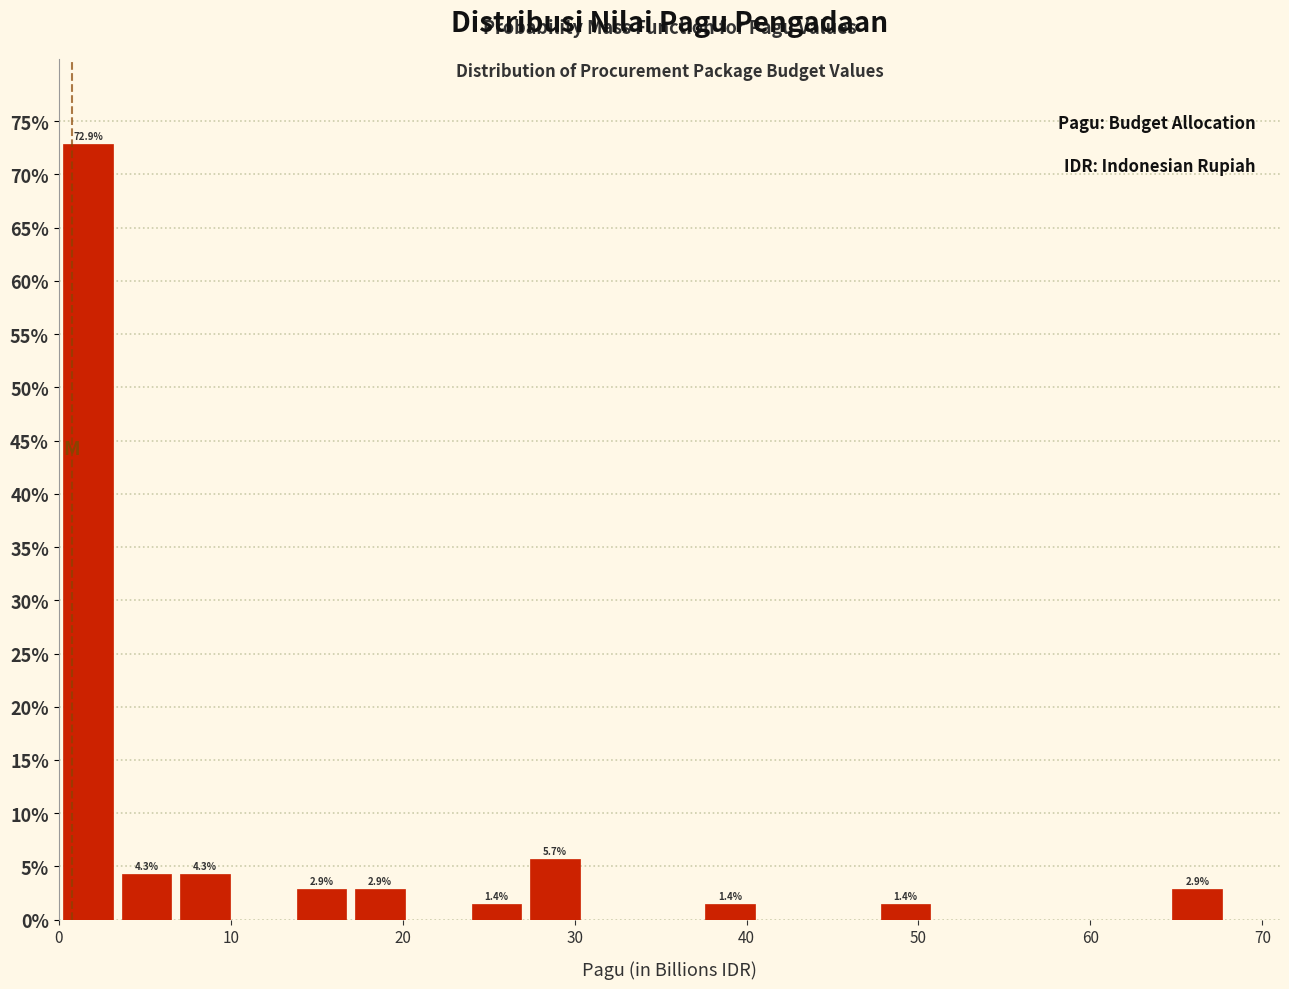

Around what value on the x-axis is the tallest bar? Give the approximate position of its centre, as read against the axis.

2